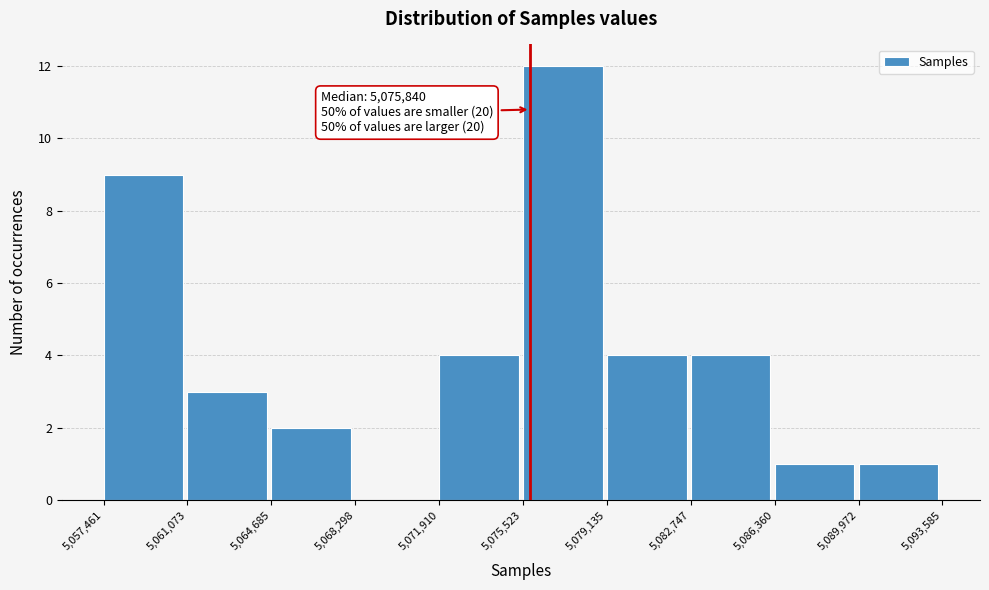

Which range on the x-axis has the tallest bar?

5,075,523 to 5,079,135